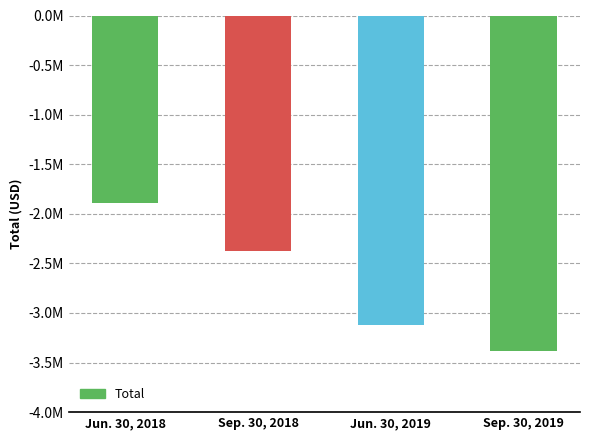

Reading left to right, transcribe all the data shown in this chart.

-1891106	-2372617	-3120305	-3378881